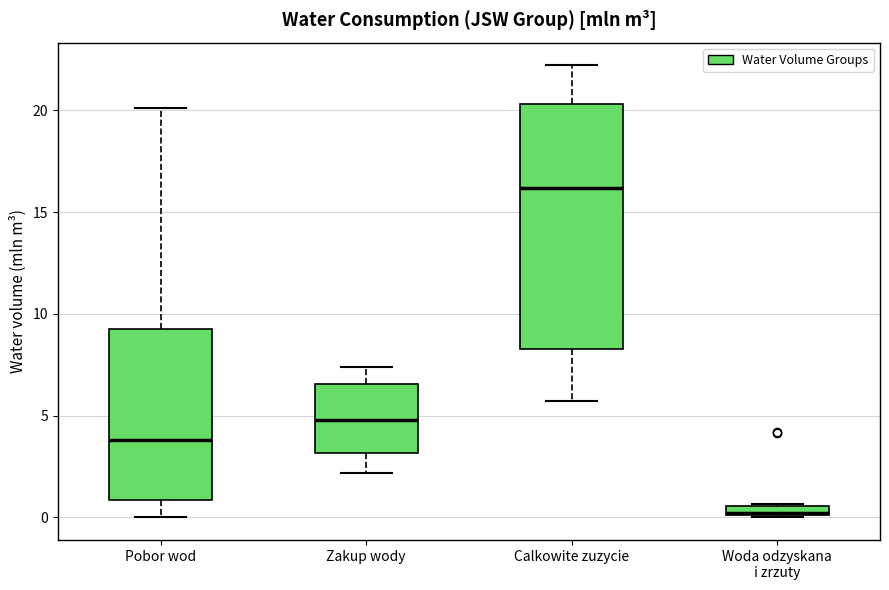

Which box is the tallest, from its lower edge to its upper edge?

Calkowite zuzycie